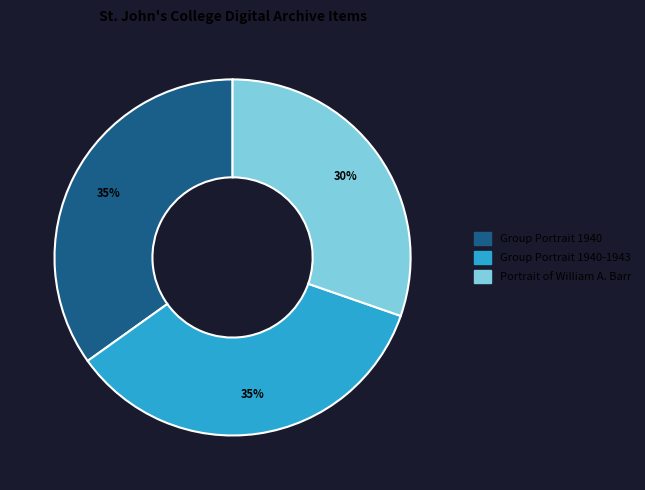

To the nearest percent, what is the difference between the largest and smallest slice percentages?

5%